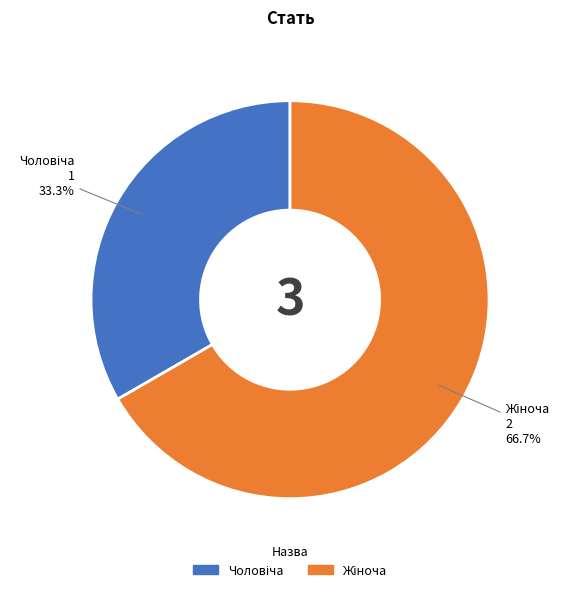

Is there any slice that represents more than half of the pie?

Yes